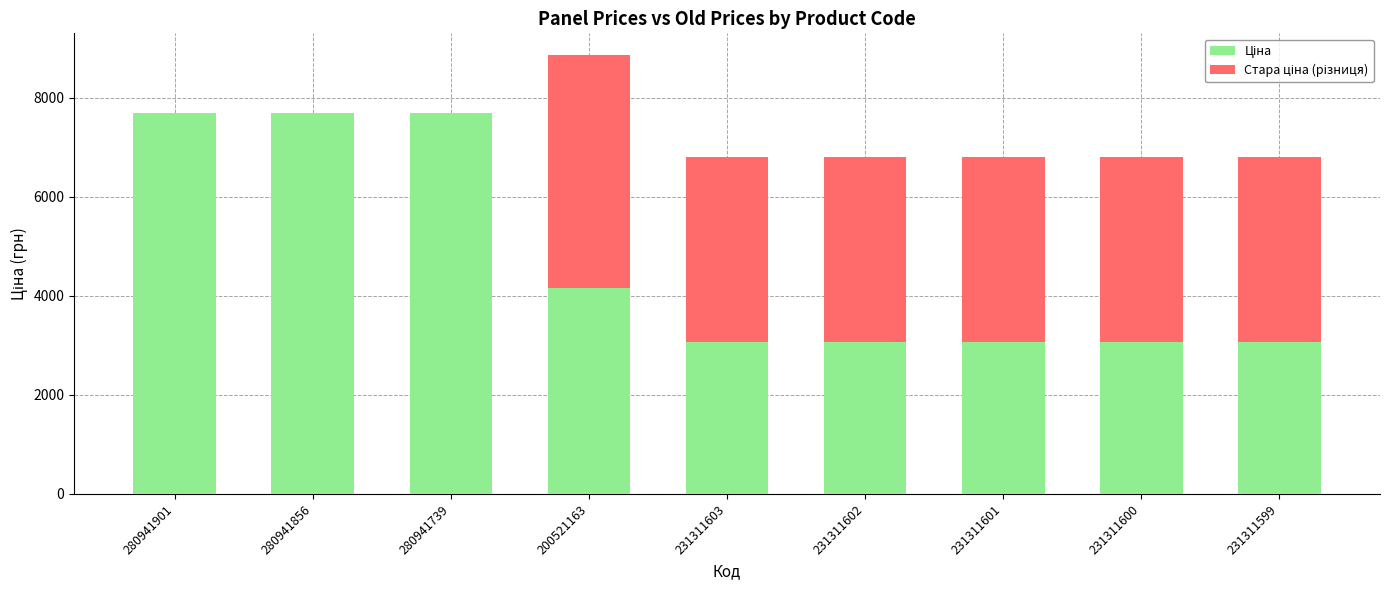

Count the number of categories in the chart.

9